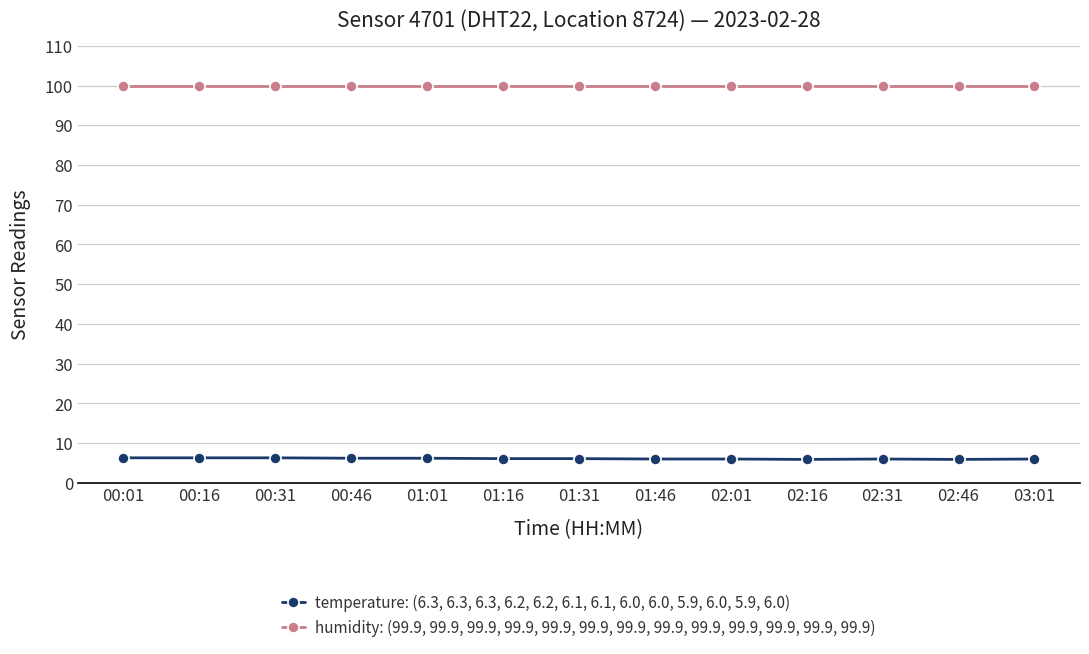

What is the label of the 9th point from the left?

02:01